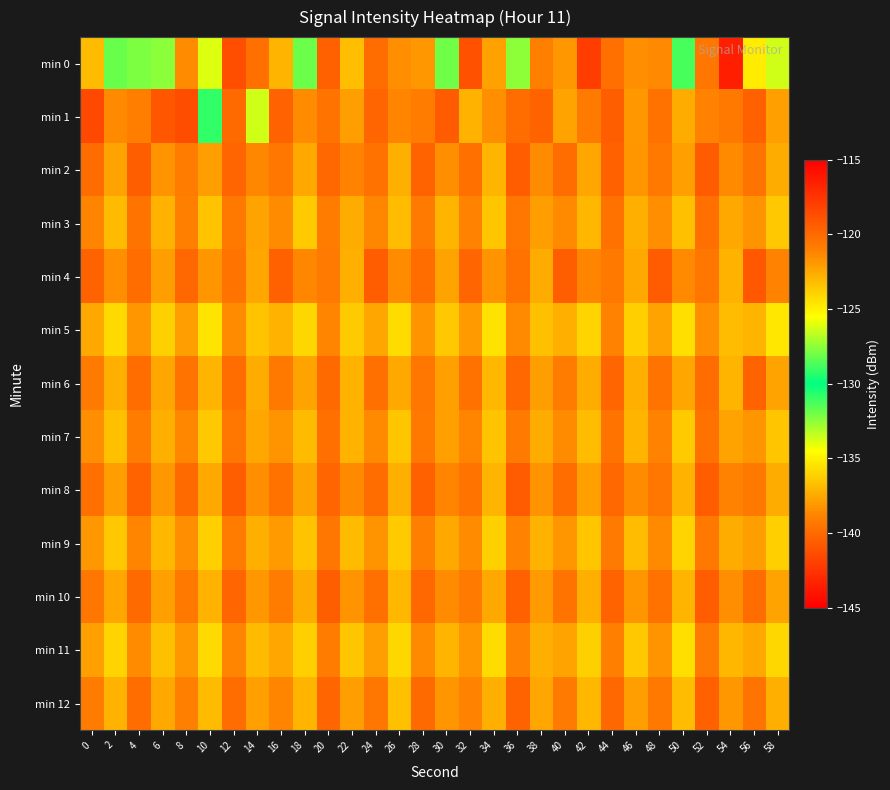

Rank the series at 26 from highest to lowest value.

min 1, min 4, min 0, min 6, min 2, min 8, min 10, min 3, min 12, min 7, min 9, min 11, min 5